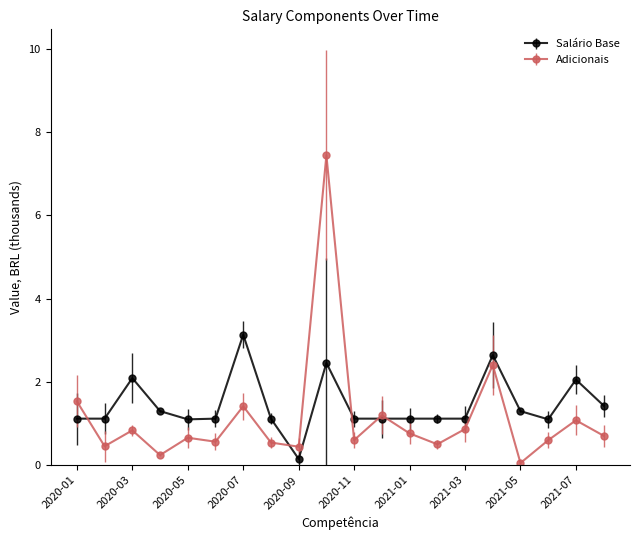

What is the value of the Adicionais point at the 14th from the left?

0.5